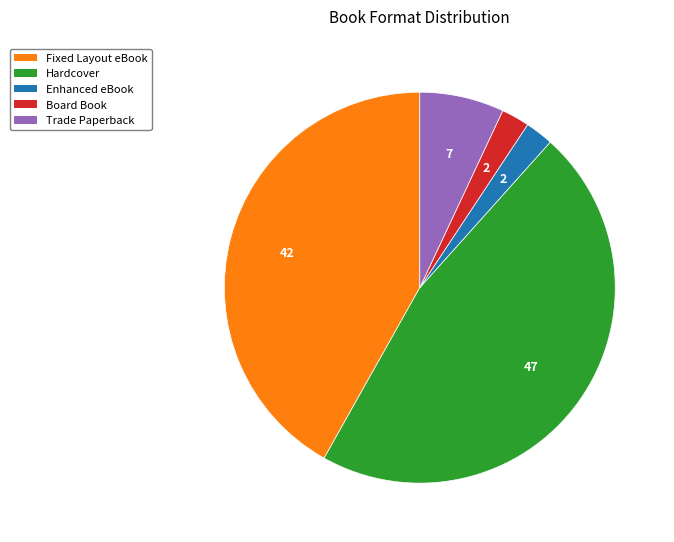

What is the ratio of the value at Board Book to the value at Hardcover?

0.1